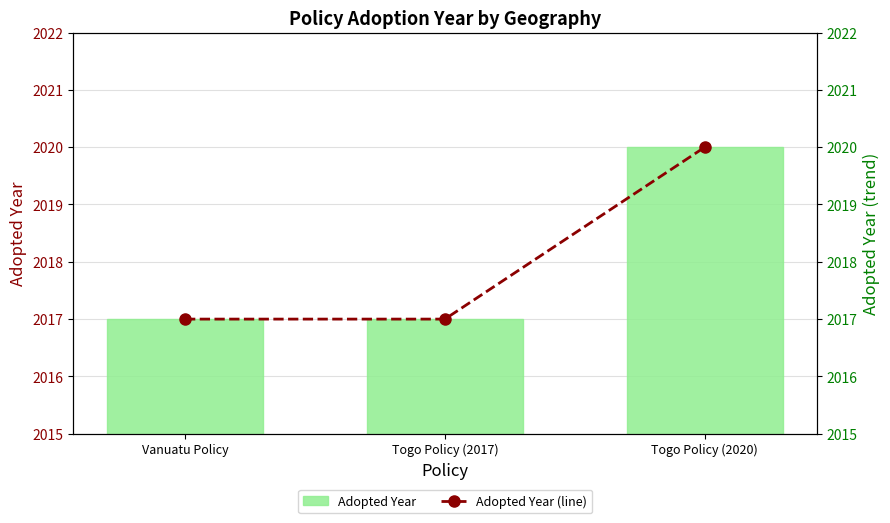

What is the sum of the Adopted Year values at Togo Policy (2020) and Vanuatu Policy?

4037